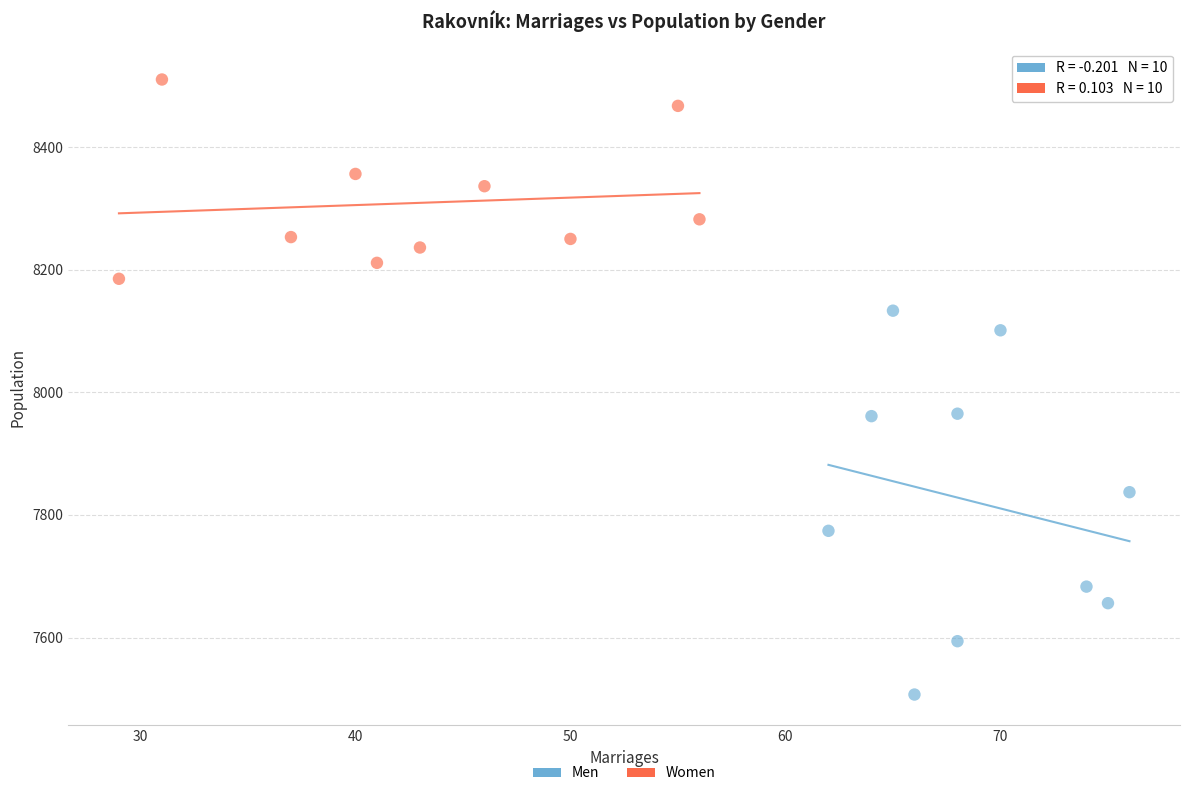

Which series has the widest spread of Y values?

Men